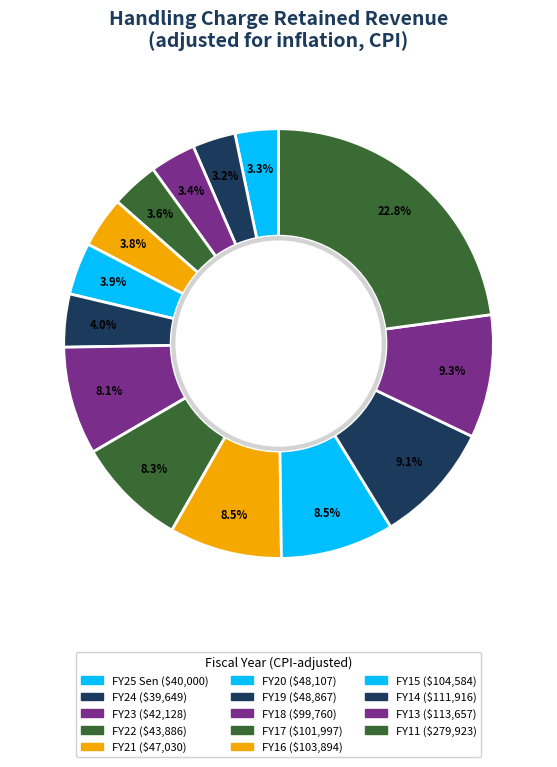

How many slices are in this pie chart?

14